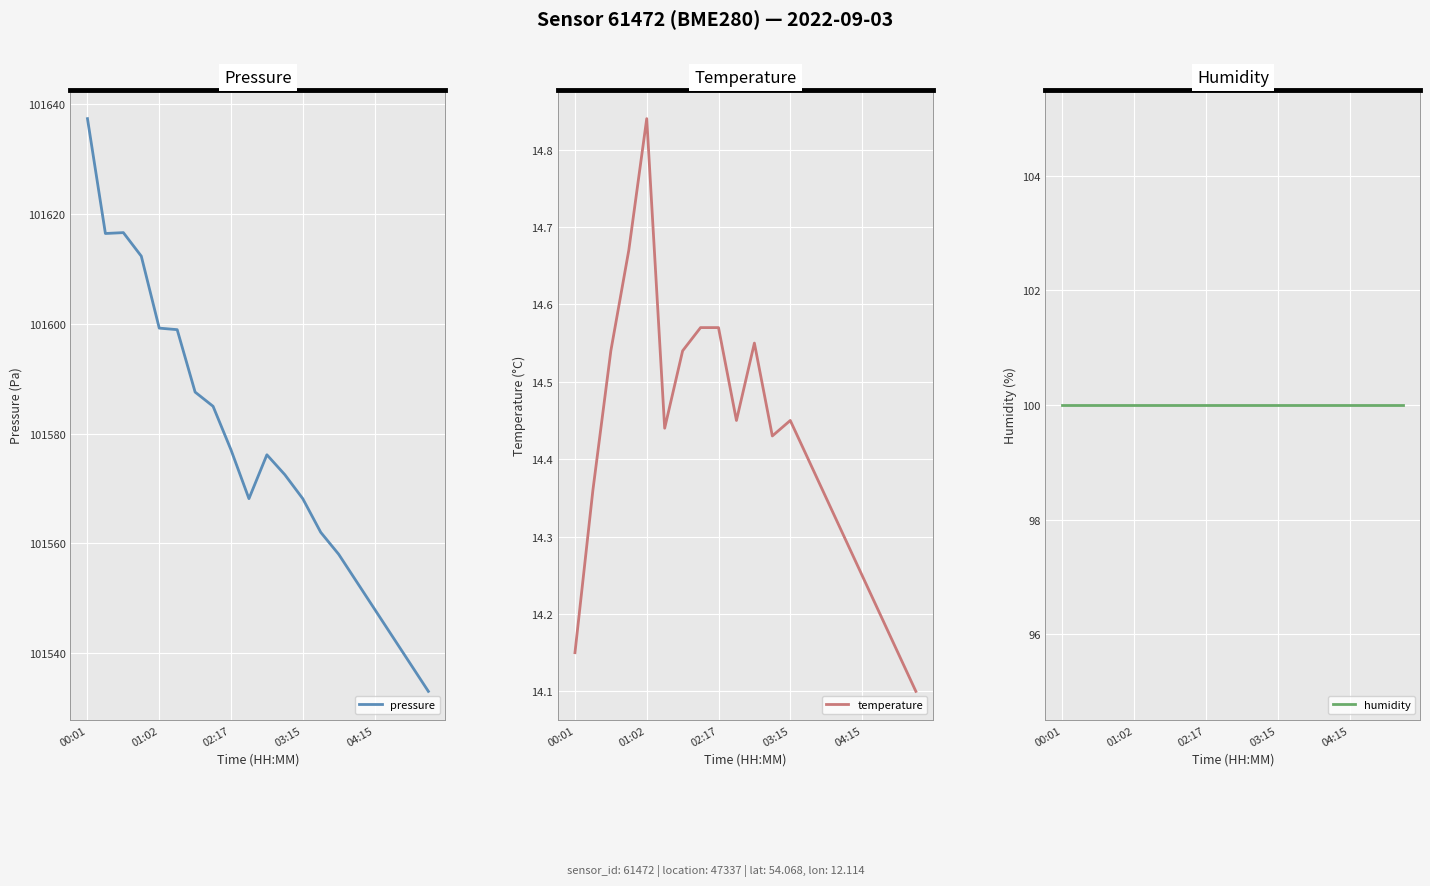

Which series has the largest range (max minus min)?

pressure